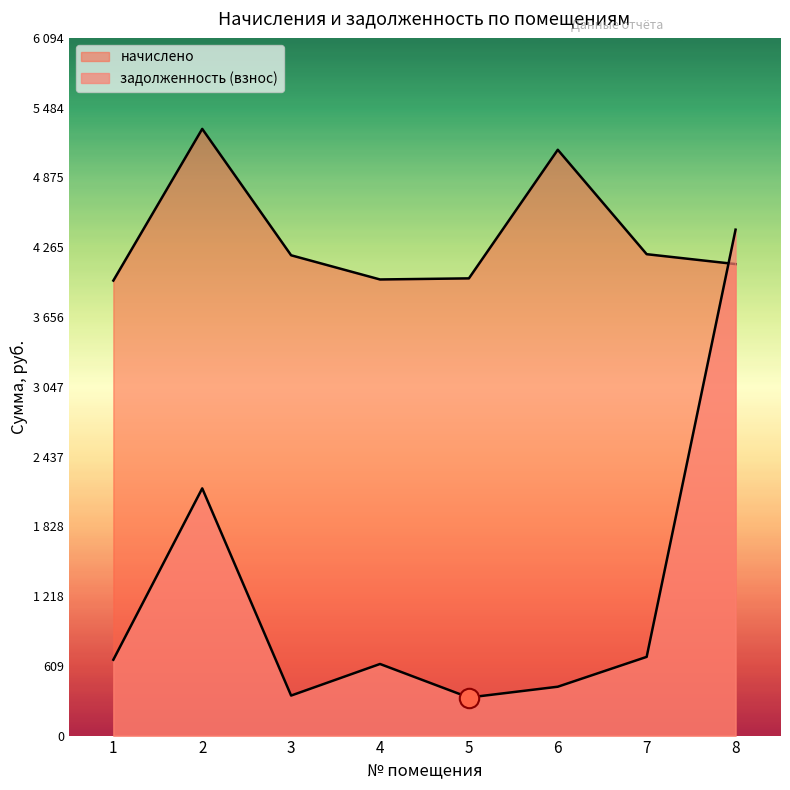

Reading left to right, extract all data points from this chart.

начислено: 3974.4	5299.2	4195.2	3984.0	3993.6	5116.8	4204.8	4118.4
задолженность (взнос): 662.6	2159.2	349.6	625.4	332.6	426.8	687.5	4418.9